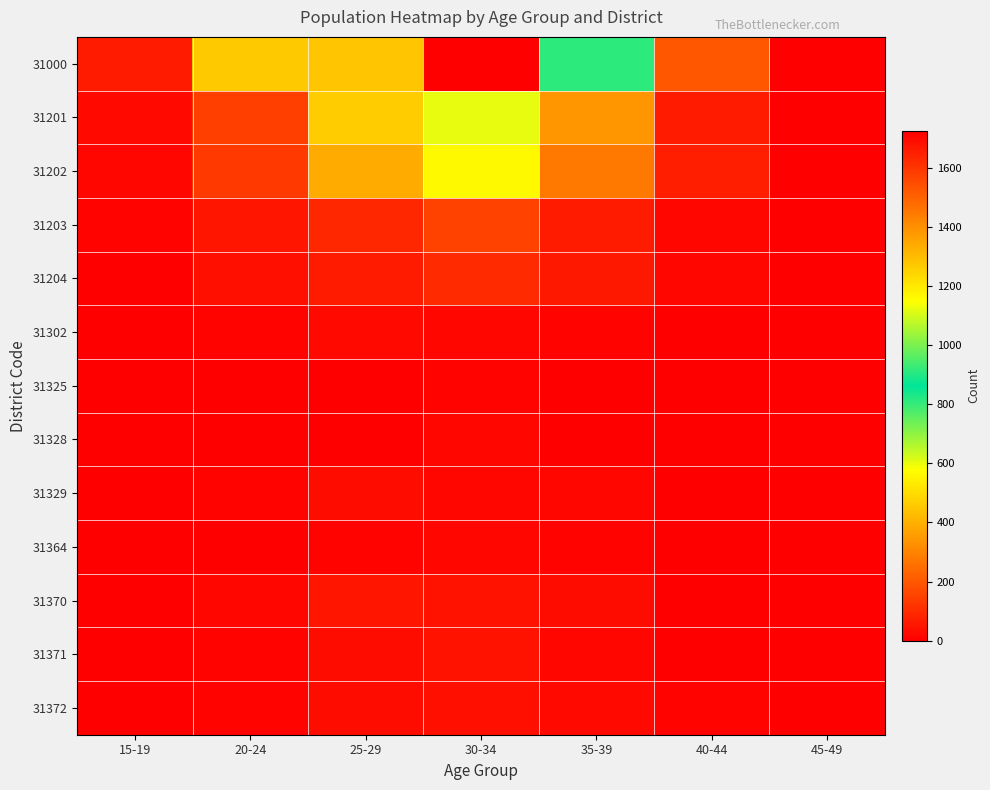

At 30-34, list the series in order from smallest to largest.

31325, 31328, 31364, 31302, 31329, 31372, 31371, 31370, 31204, 31203, 31202, 31201, 31000